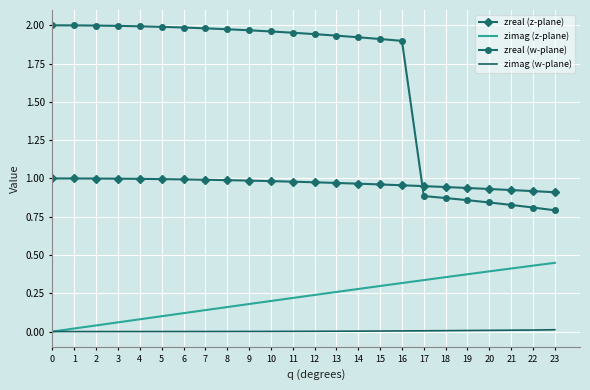

True or false: zreal (w-plane) and zimag (z-plane) cross at least once.

False